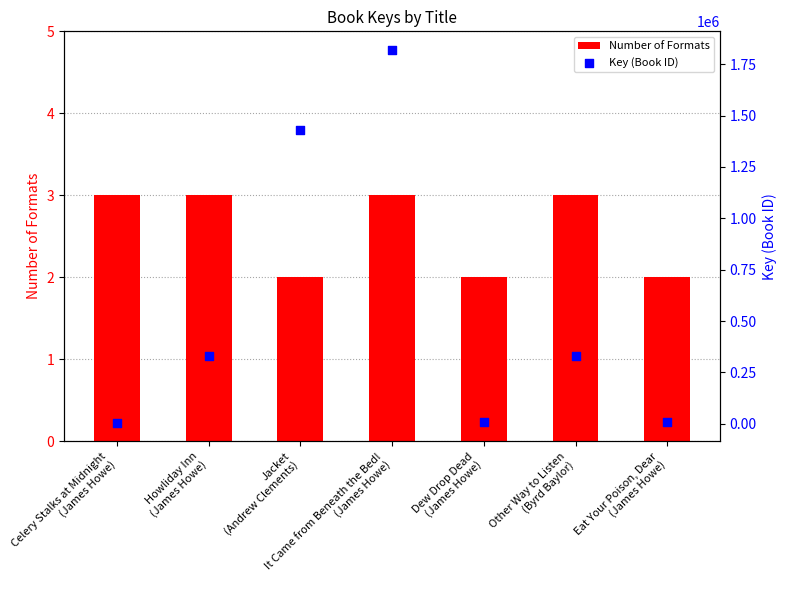

Which series has the largest Y range (max minus min)?

Key (Book ID)